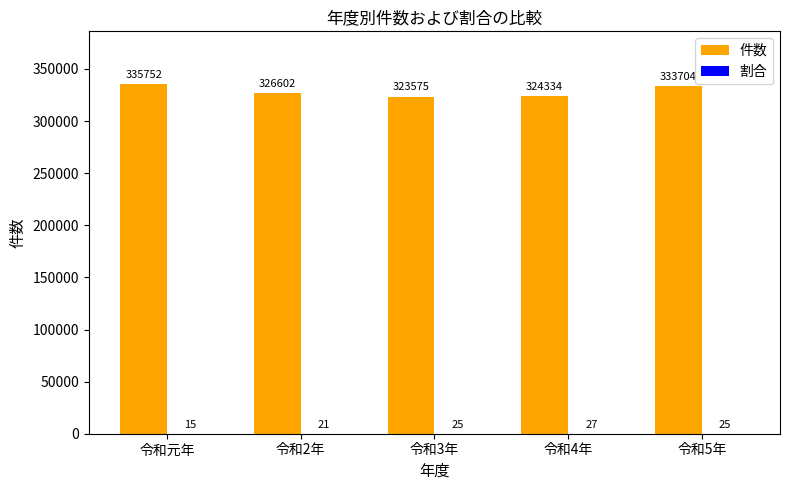

What is the sum of all 件数 values?

1643967